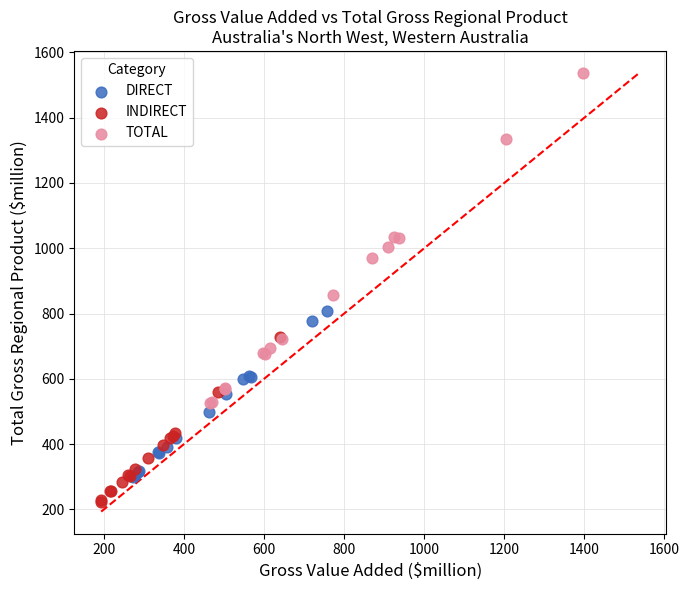

Which series has the widest spread of Y values?

TOTAL